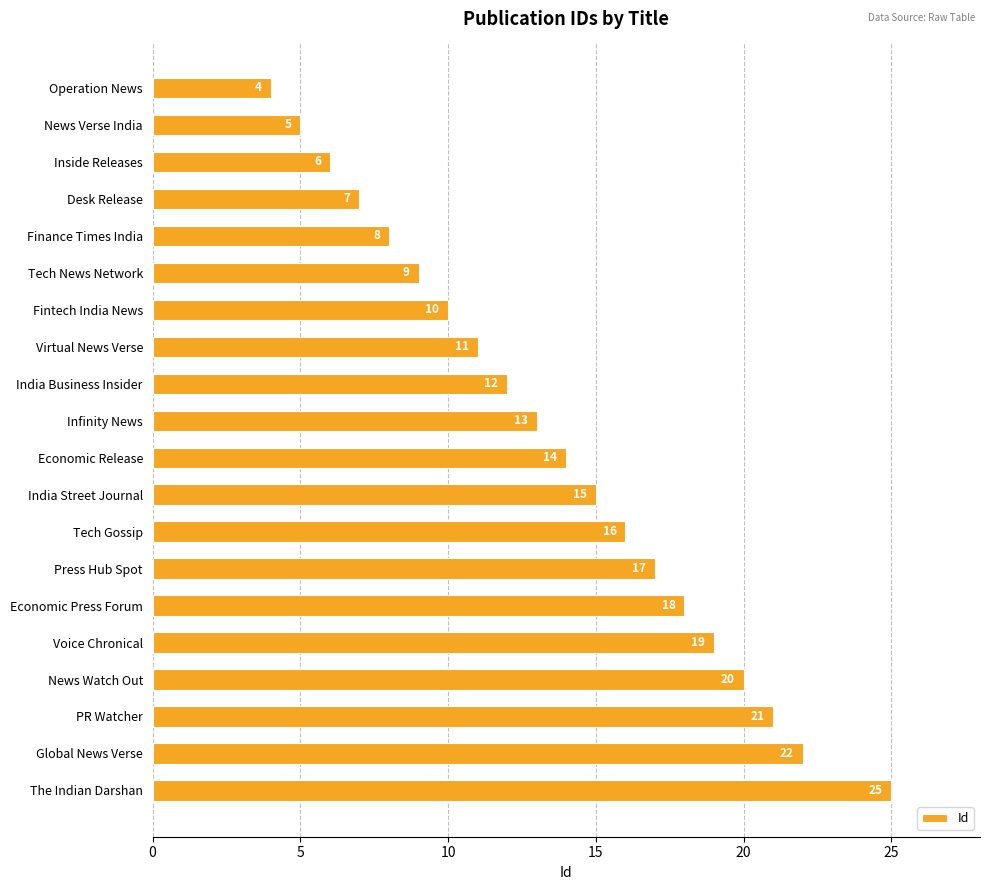

What is the difference between the maximum and second lowest values?

20